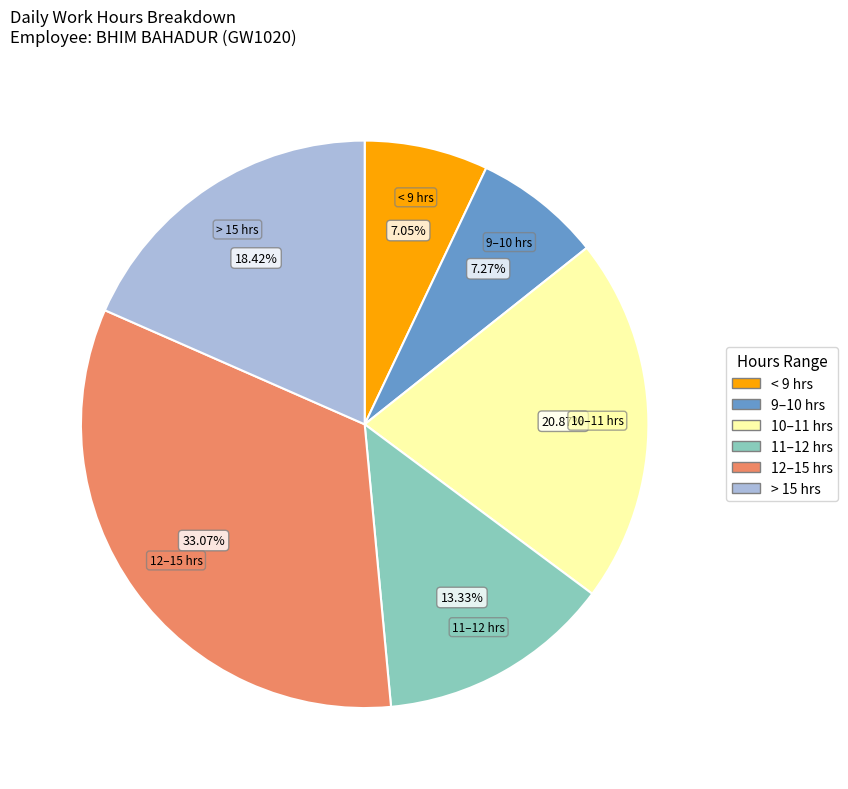

Does any single category account for the majority?

No